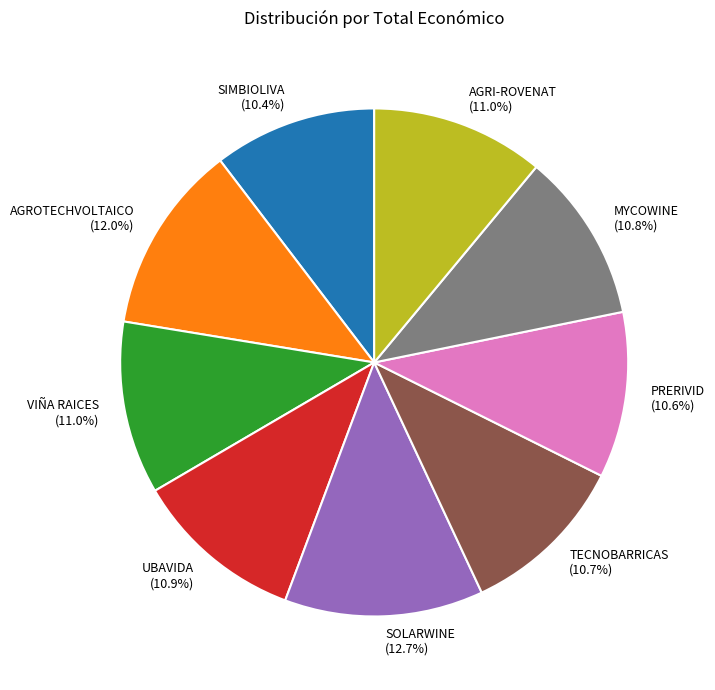

Between AGROTECHVOLTAICO and PRERIVID, which is larger?

AGROTECHVOLTAICO